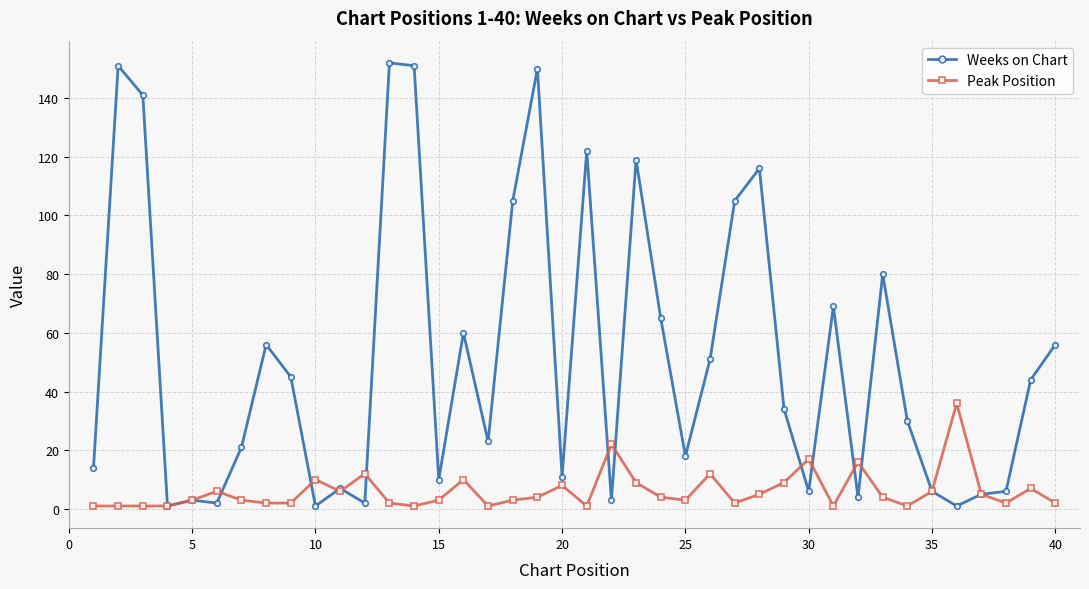

Which series has the largest total across all categories?

Weeks on Chart